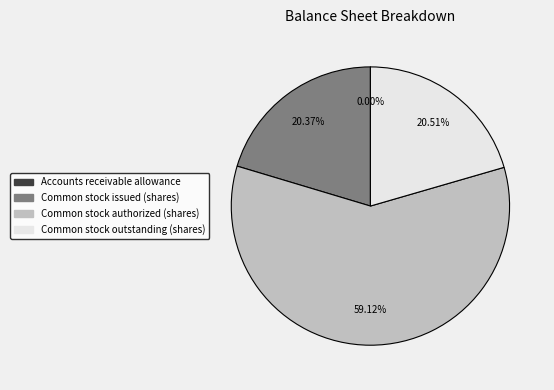

Do Common stock issued (shares) and Common stock authorized (shares) together represent more than half of the pie?

Yes